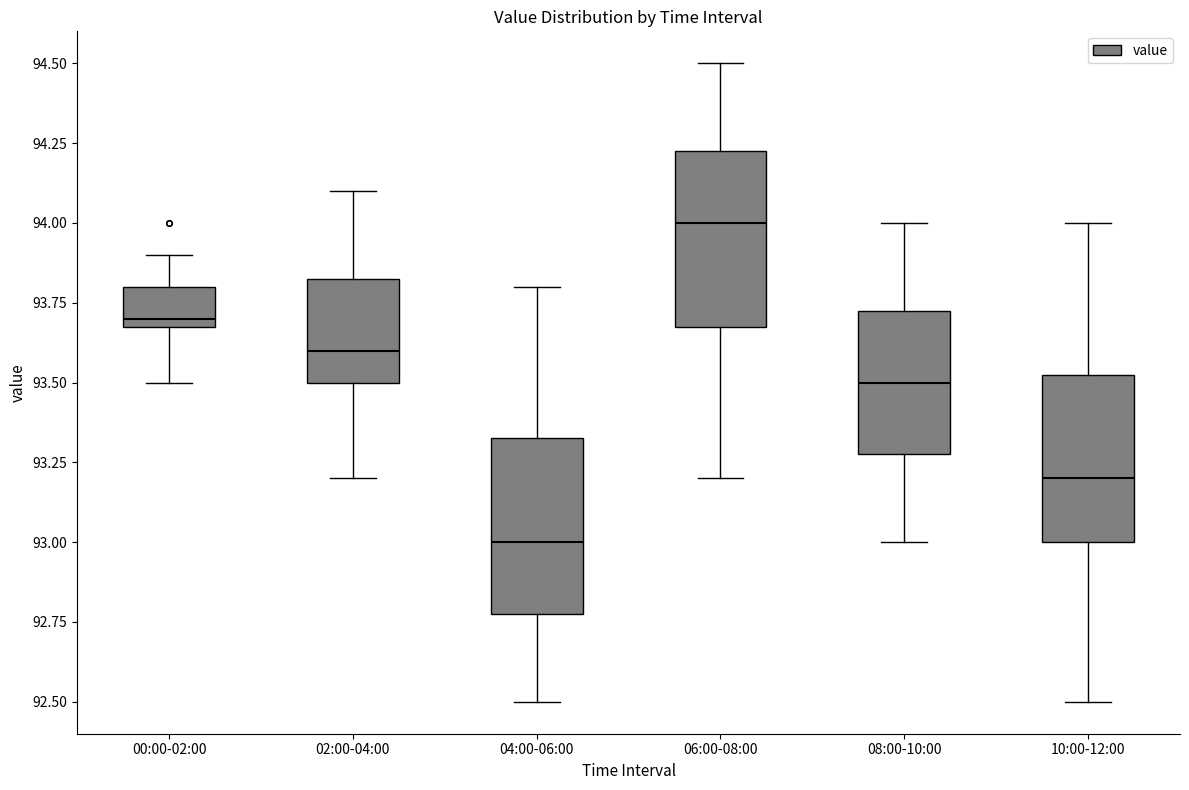

Reading left to right, transcribe this box plot: for each box, give where its median line is, the range the box spans, and where its two whiskers end, as read against the y-axis. The values are not printed on the chart, so give them approximately, as read against the axis.

00:00-02:00: median 93.70 (just above the box's lower edge), box 93.70 to 93.80, whiskers 93.50 to 93.90
02:00-04:00: median 93.60, box 93.50 to 93.85, whiskers 93.20 to 94.10
04:00-06:00: median 93.00, box 92.80 to 93.35, whiskers 92.50 to 93.80
06:00-08:00: median 94.00, box 93.70 to 94.25, whiskers 93.20 to 94.50
08:00-10:00: median 93.50, box 93.30 to 93.75, whiskers 93.00 to 94.00
10:00-12:00: median 93.20, box 93.00 to 93.55, whiskers 92.50 to 94.00